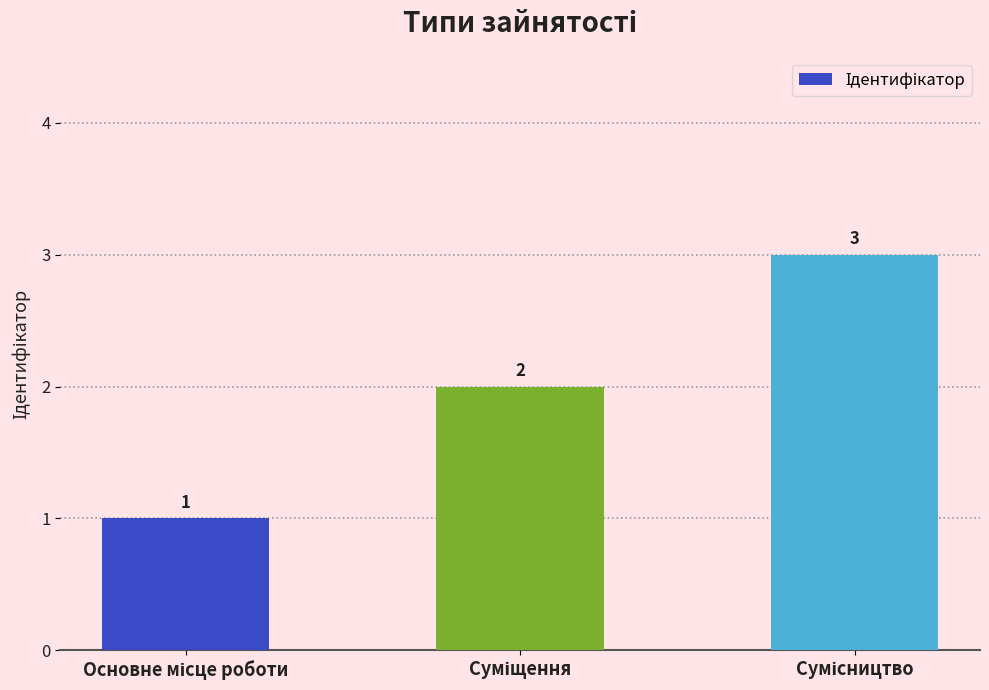

What is the greatest value displayed?

3